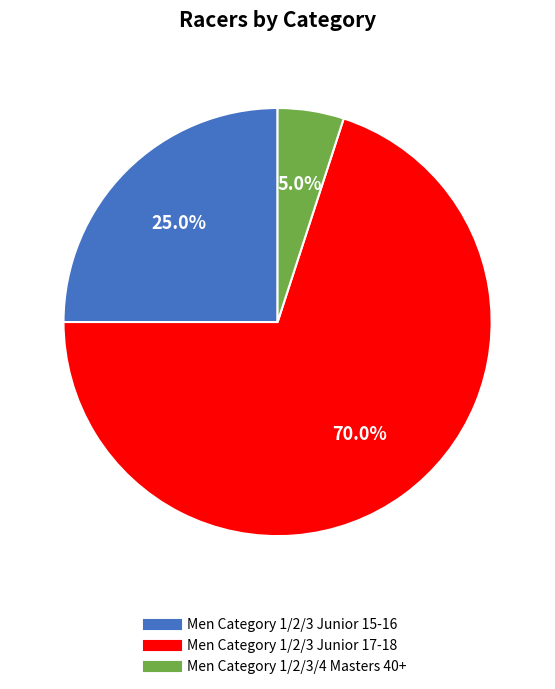

How many slices are in this pie chart?

3